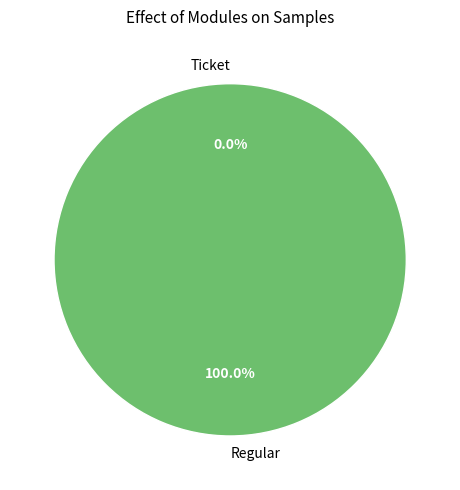

How many slices are in this pie chart?

2